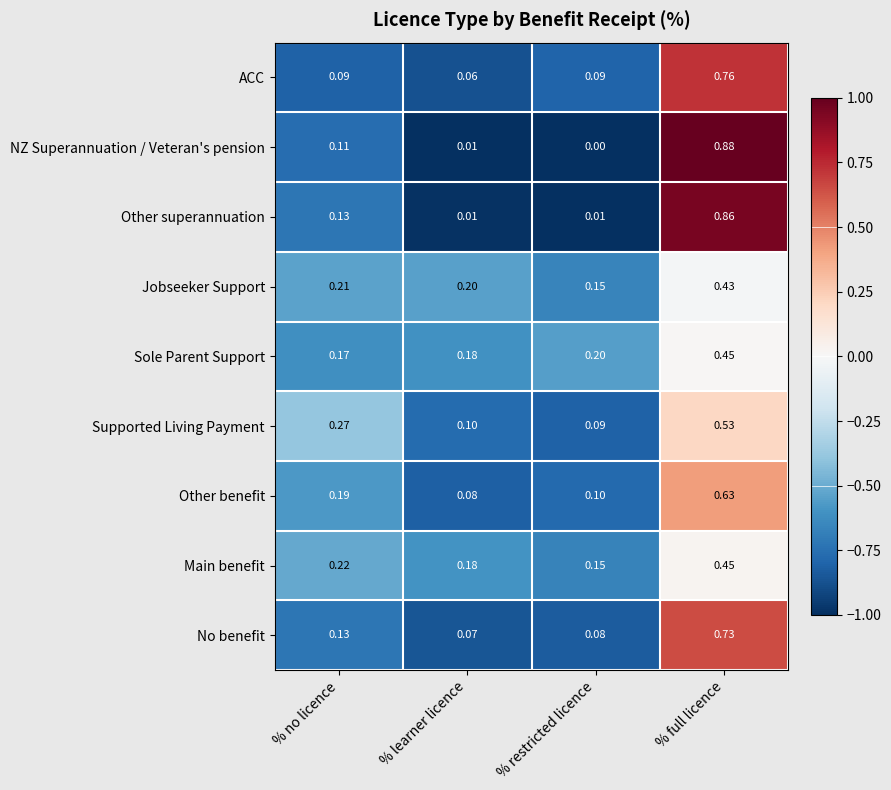

Which series changed the most between % no licence and % full licence?

NZ Superannuation / Veteran's pension